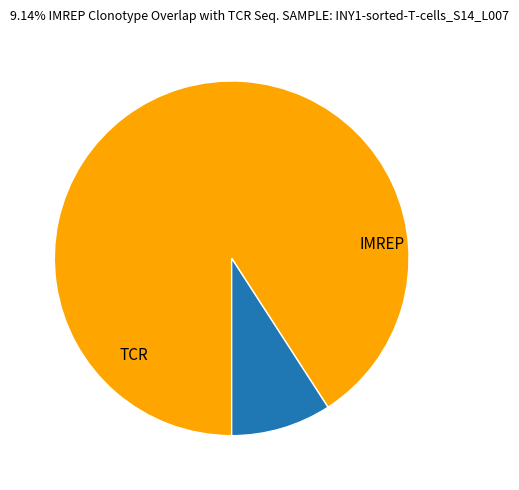

Is there any slice that represents more than half of the pie?

Yes